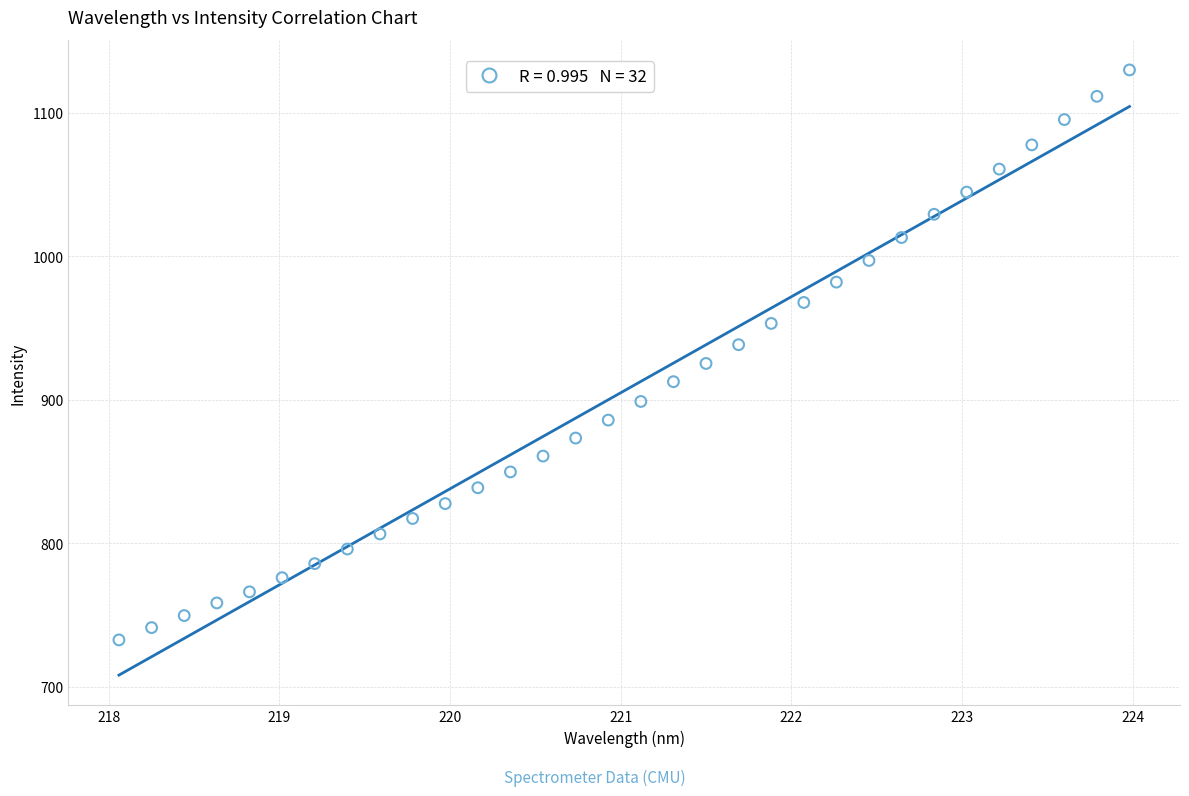

What is the range of X values (max minus min)?

5.9